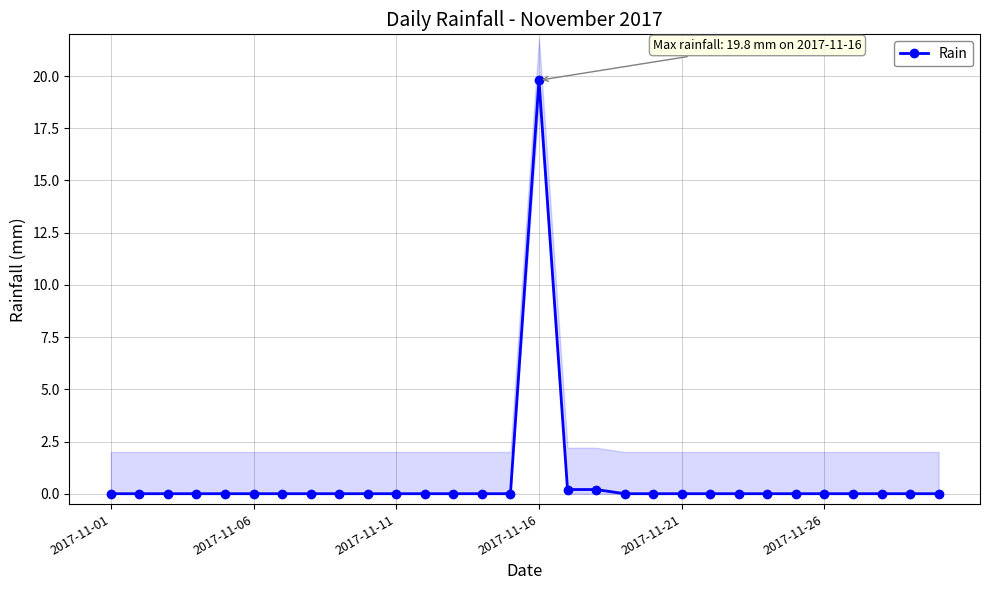

The value of Rain at 2017-11-06 is -6.3. True or false?

False